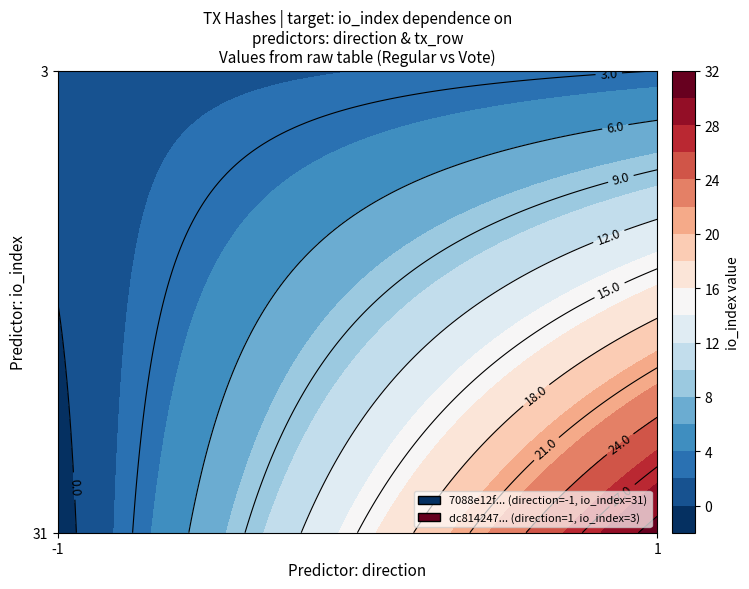

What is the approximate value of dc814247fffe57a8774907a819dc669abefeaef at 1?

3